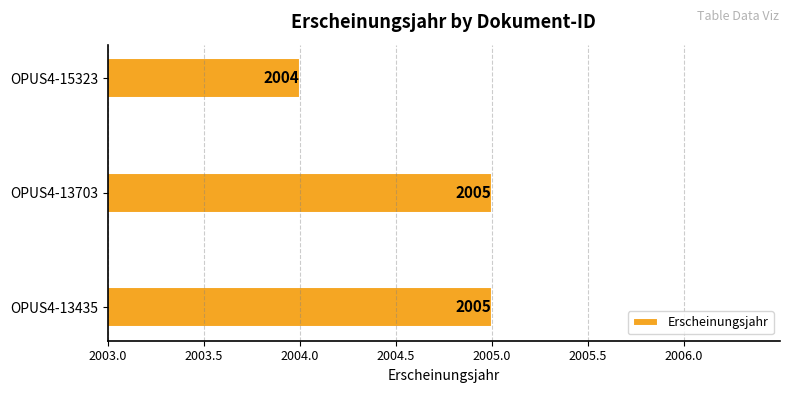

What is the average value?

2005